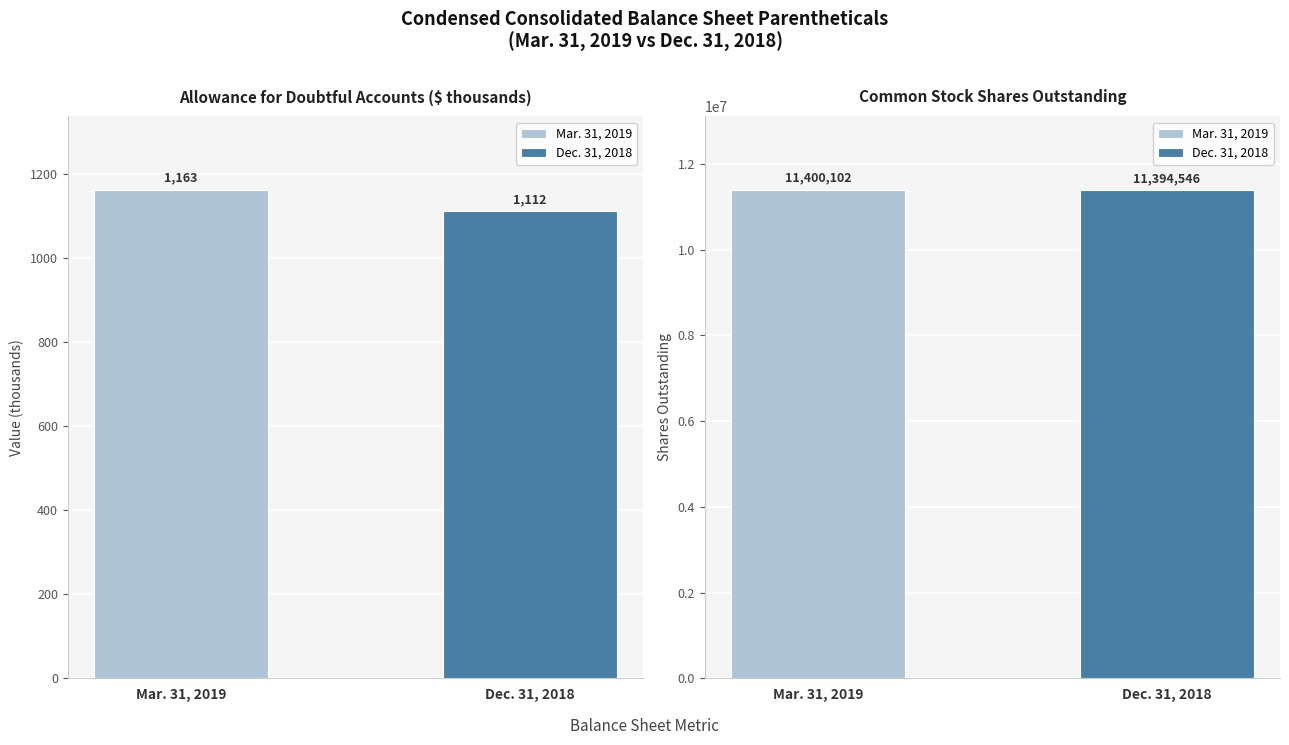

What is the difference between the Dec. 31, 2018 values at Allowance for doubtful accounts (in thousands) and Common stock, shares outstanding?

11393434